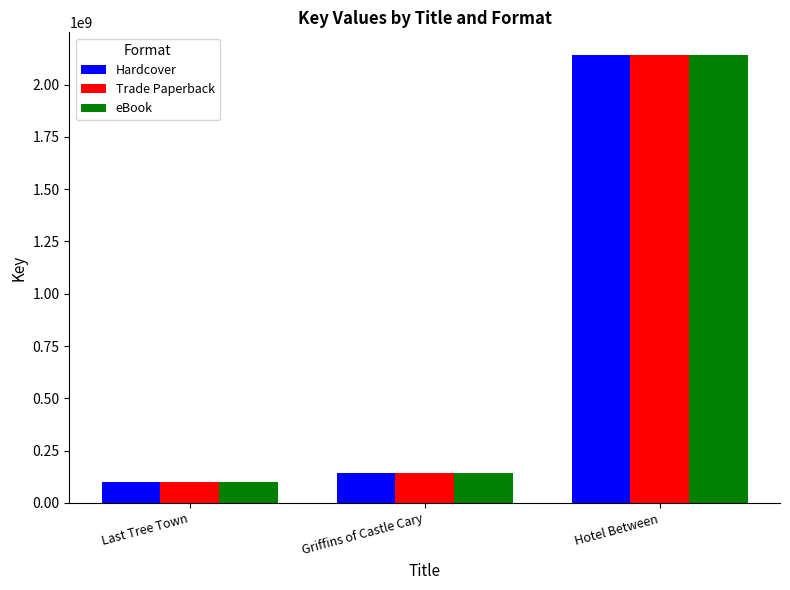

At which category is the sum across all series the highest?

Hotel Between